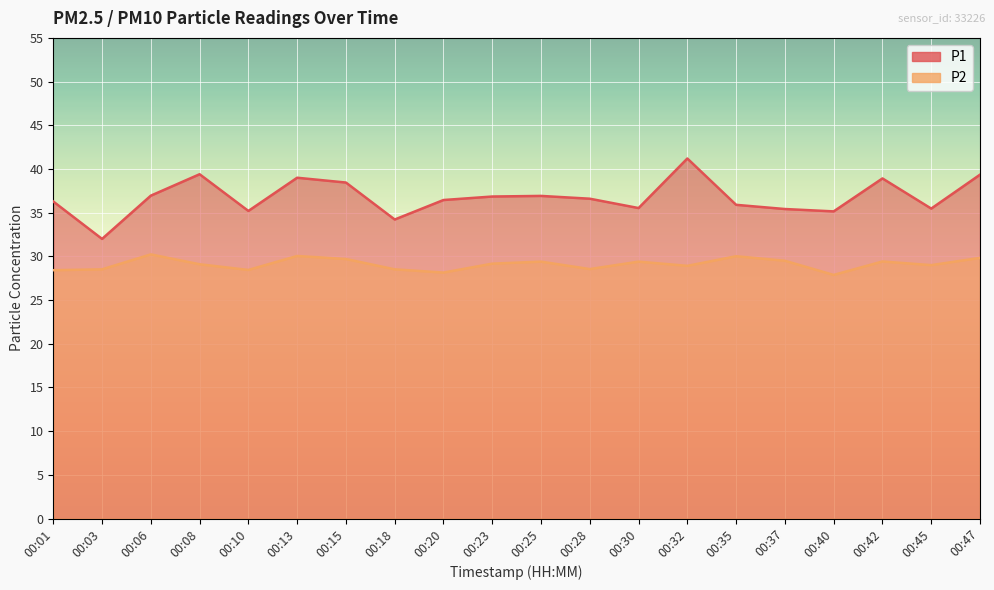

What is the highest value of the P1 series?

41.2